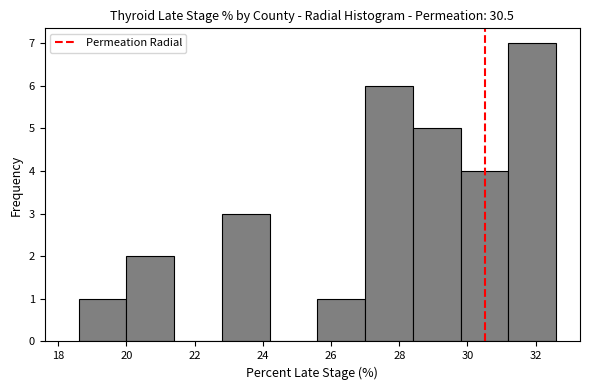

What is the height of the bar covering 28.4 to 29.8 on the x-axis? The values are not printed on the chart, so give them approximately, as read against the axis.

5